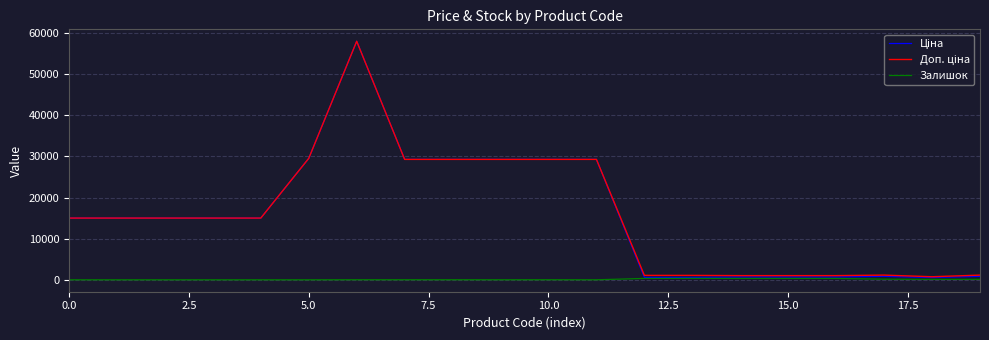

True or false: Залишок and Доп. ціна cross at least once.

False